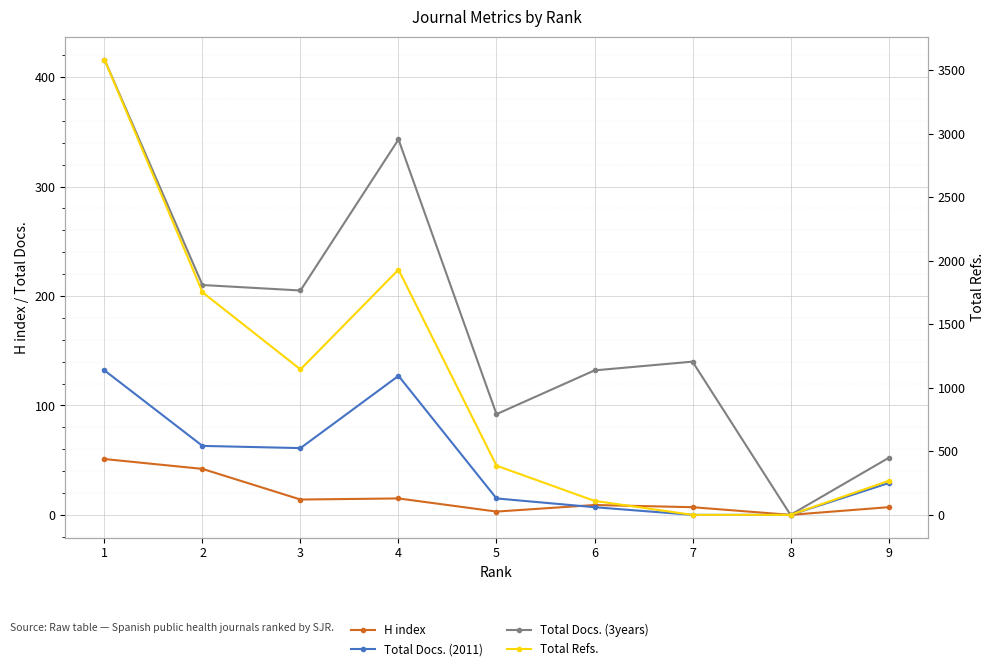

True or false: H index and Total Docs. (2011) cross at least once.

True